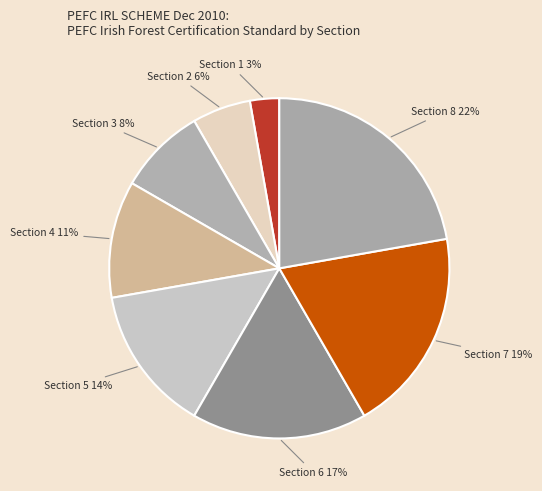

Is it true that Section 5 is 26% of the pie?

False